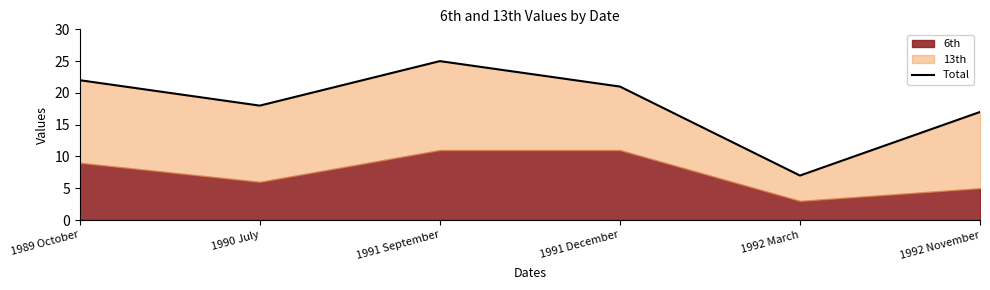

What is the ratio of the value at 1992 November to the value at 1989 October?

0.8